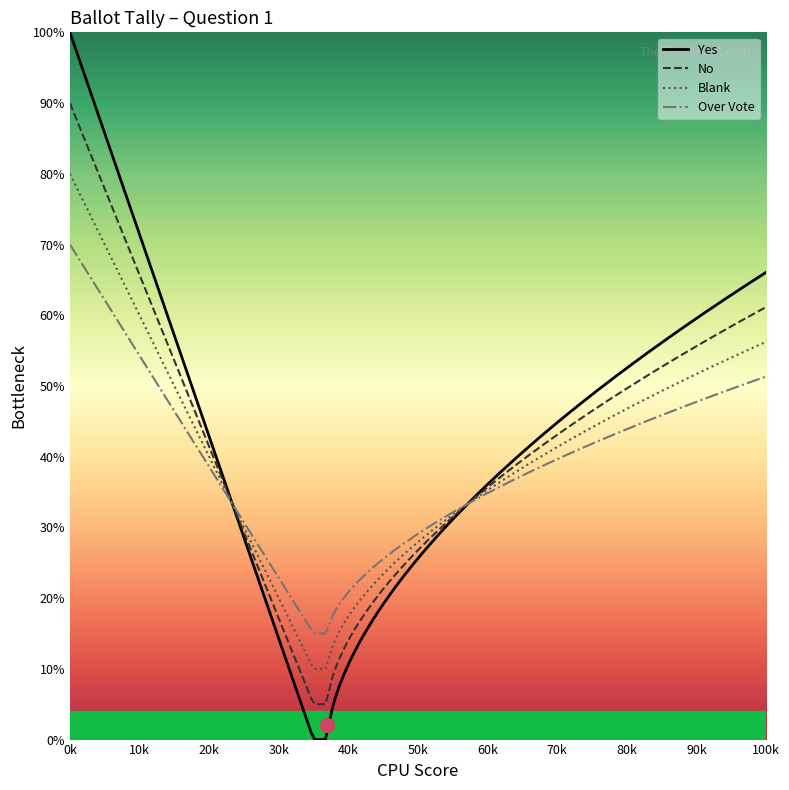

What is the minimum value for Over Vote?

15.0